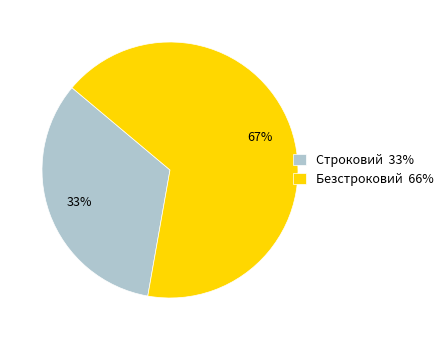

What percentage is the Строковий slice, to the nearest percent?

33%